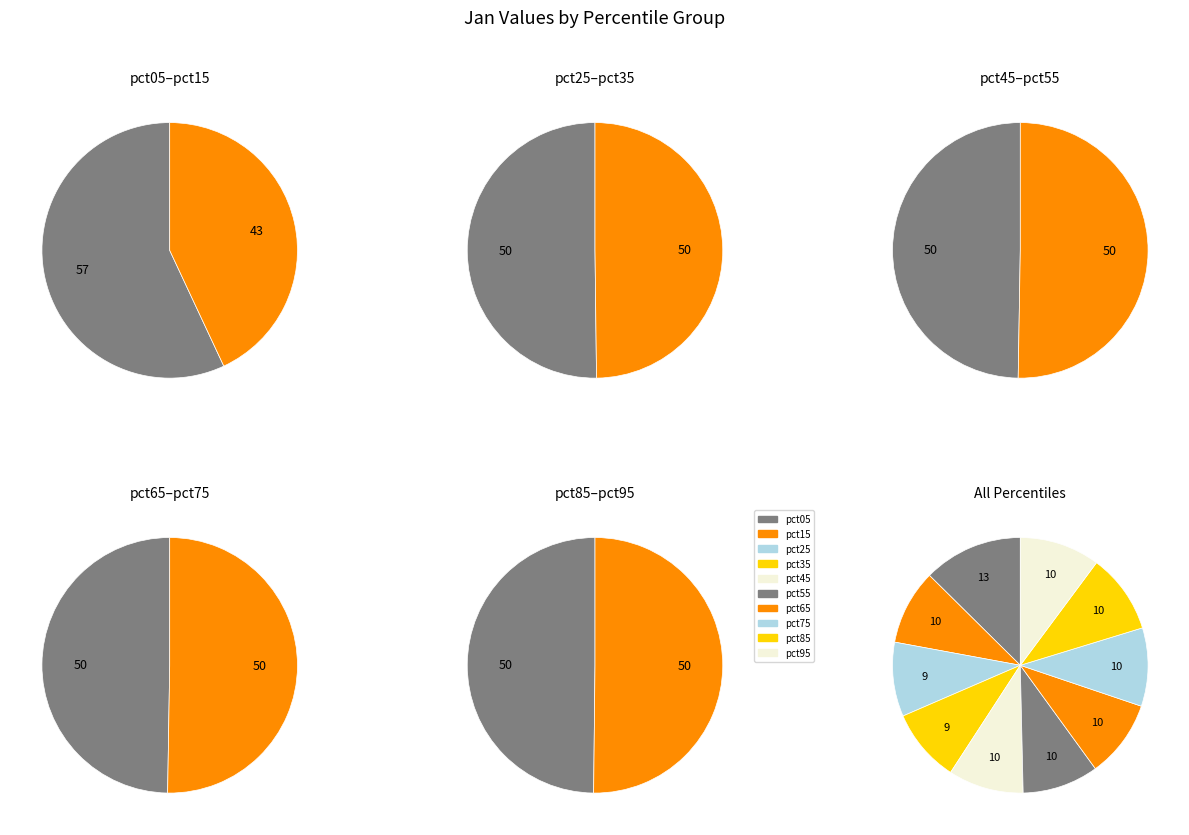

What percentage is the pct45 slice, to the nearest percent?

10%